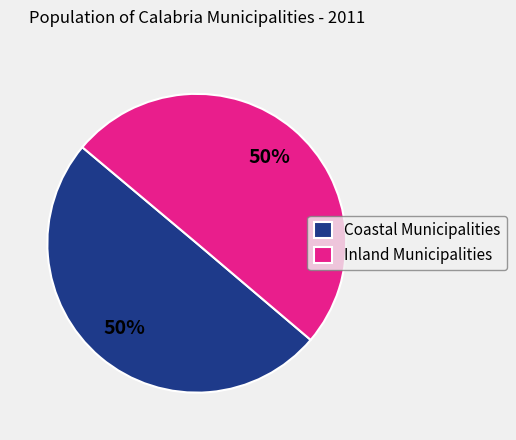

To the nearest percent, what is the difference between the largest and smallest slice percentages?

0%